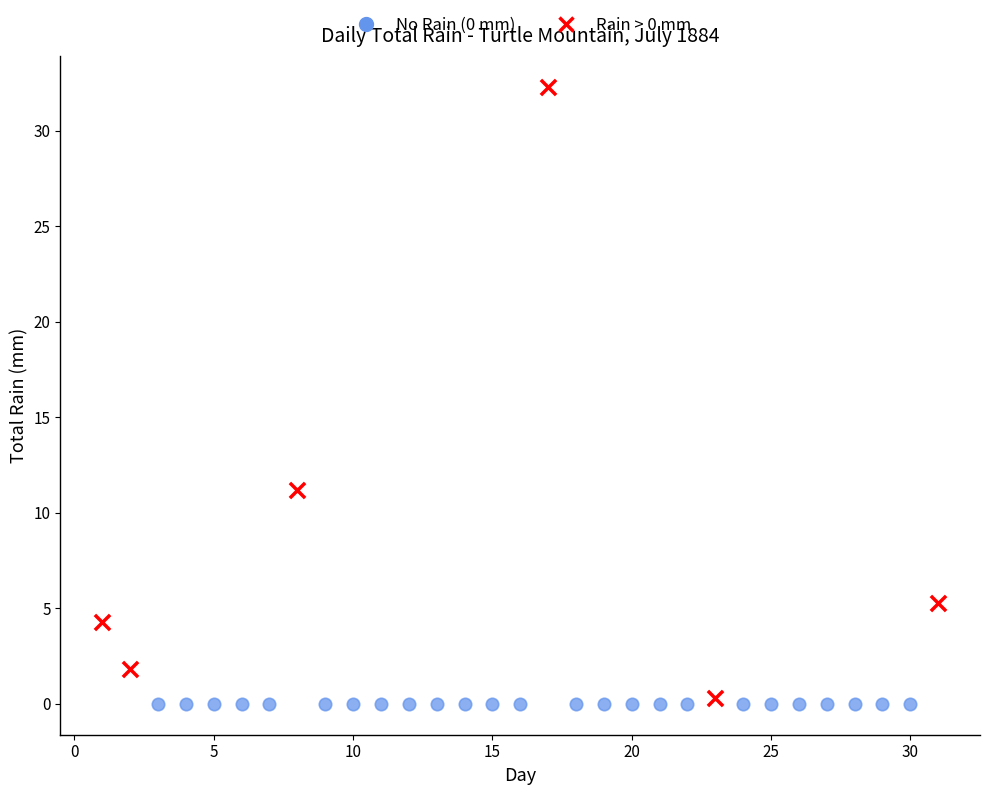

Which series contains the lowest Y value?

No Rain (0 mm)